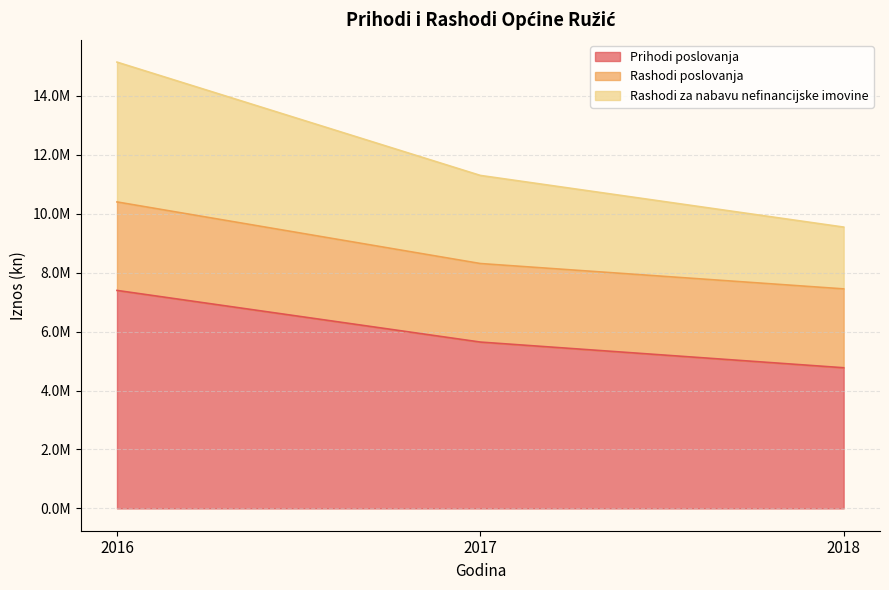

The Prihodi poslovanja series shows 4774975.8 at 2018. True or false?

True